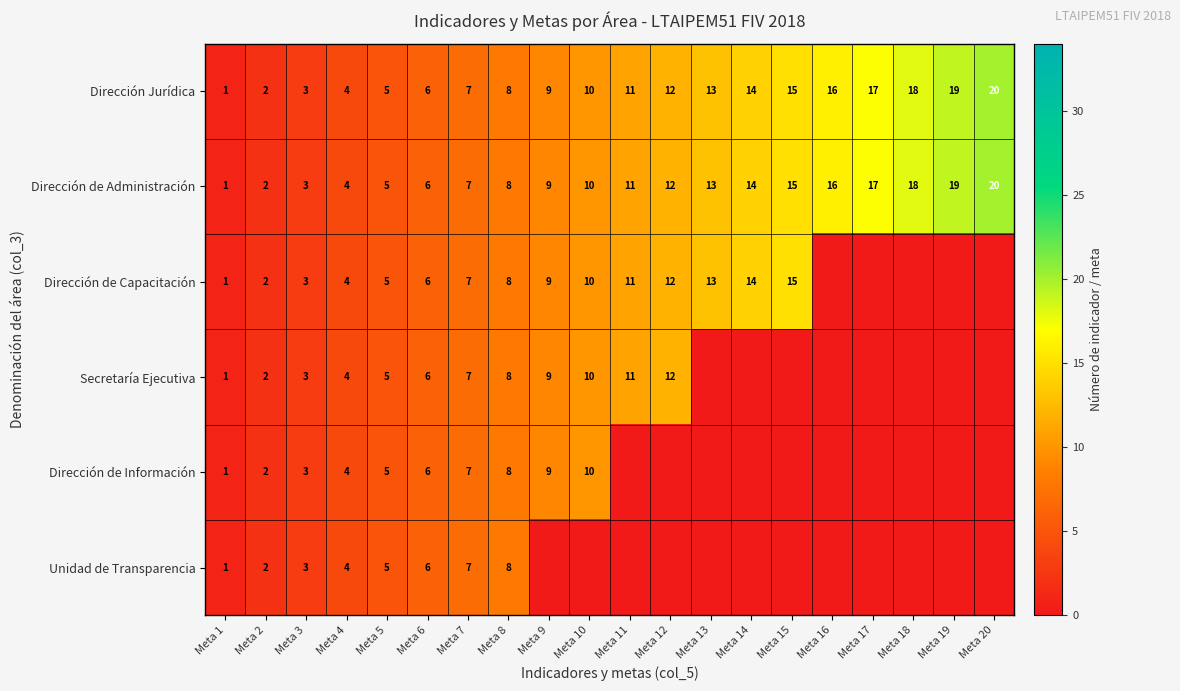

What is the total value across all series at Meta 15?

45